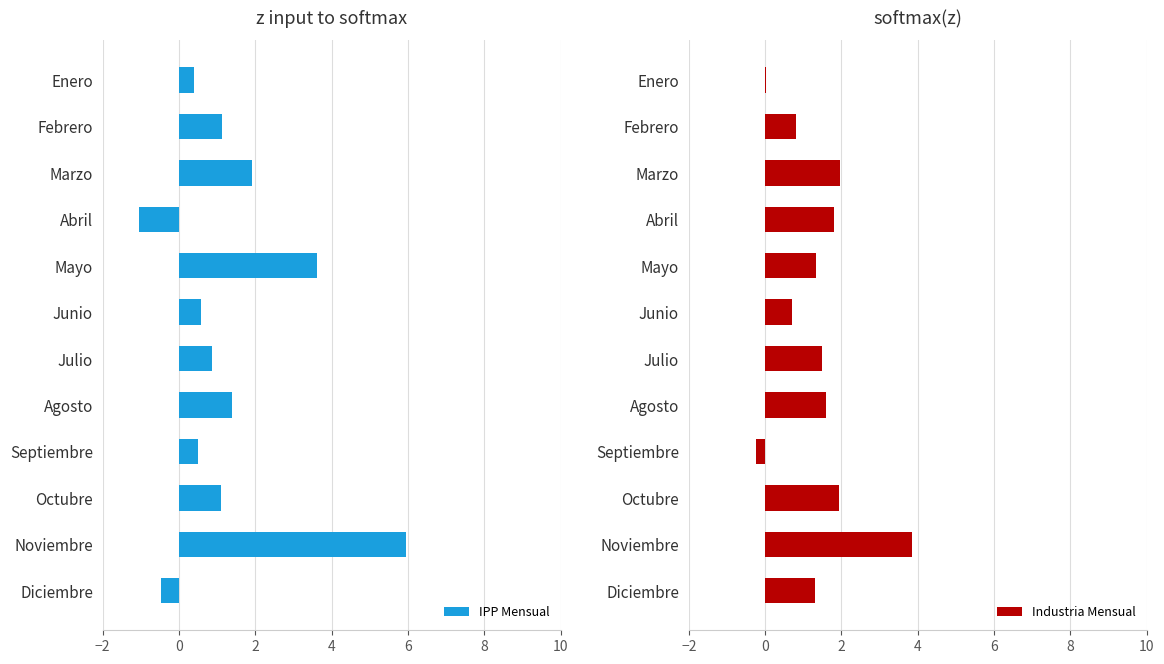

What is the value of the IPP Mensual bar at the 9th from the left?

0.6